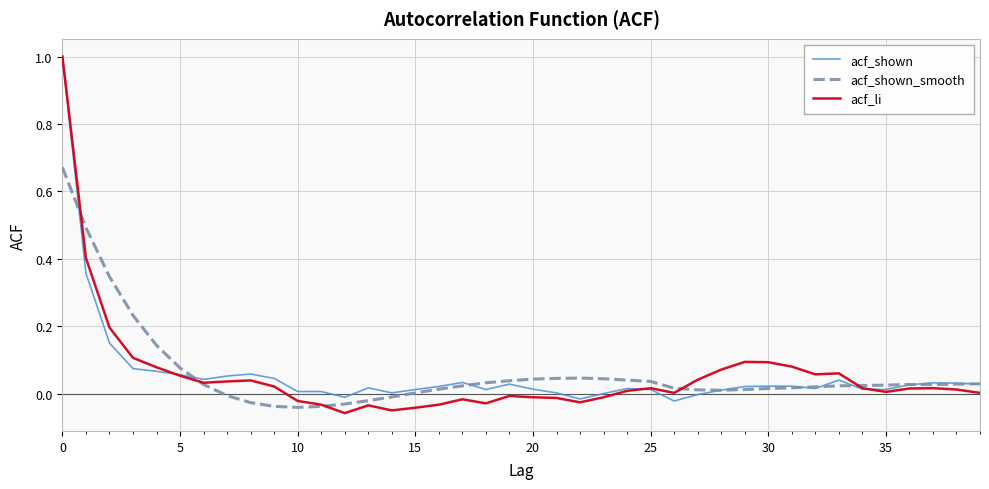

What is the maximum value for acf_shown?

1.0